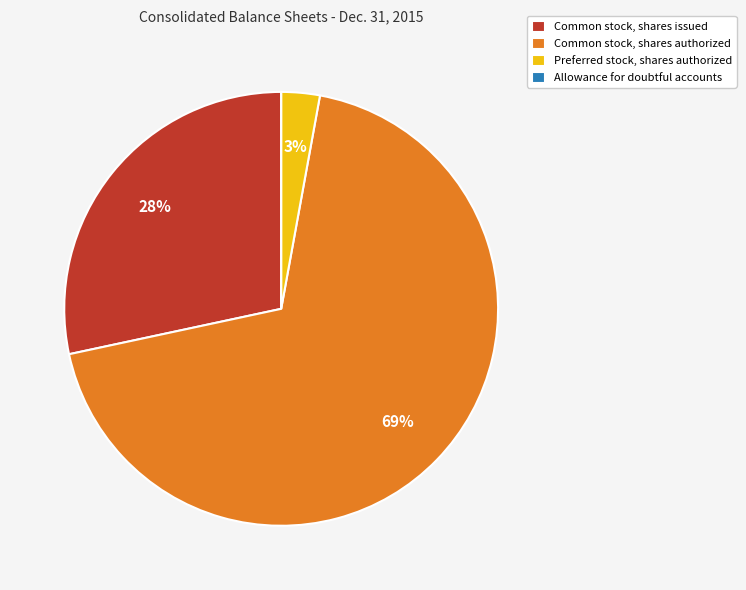

To the nearest percent, what is the difference between the largest and smallest slice percentages?

69%